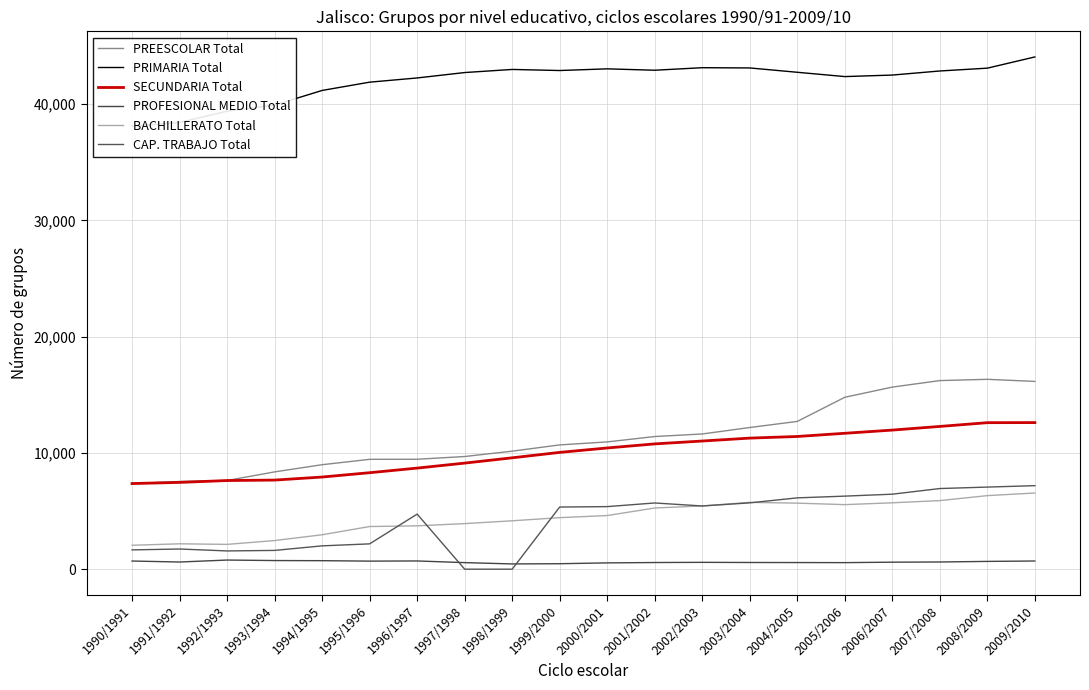

Is the value of PRIMARIA Total at 2005/2006 greater than the value of PREESCOLAR Total at 2008/2009?

Yes